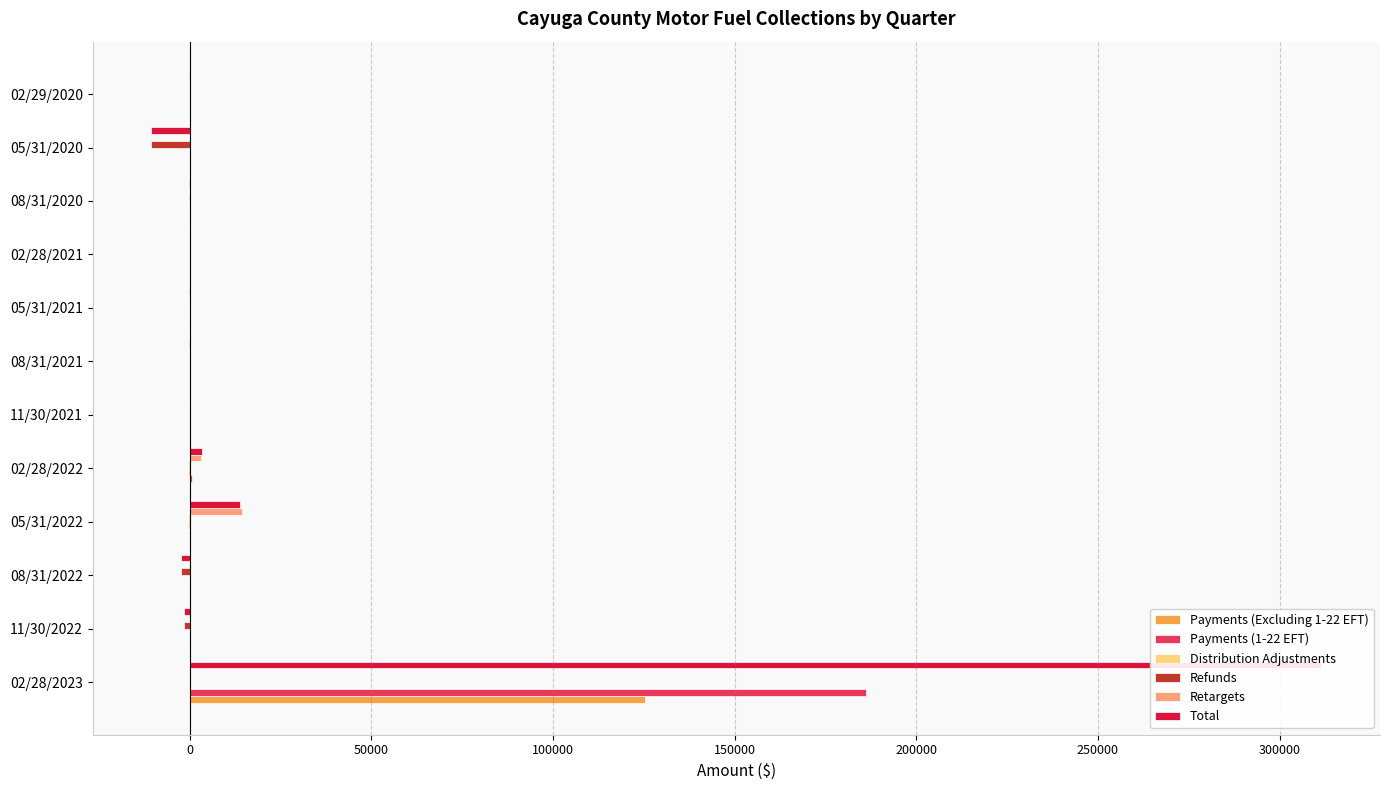

What is the greatest value displayed?

311506.4